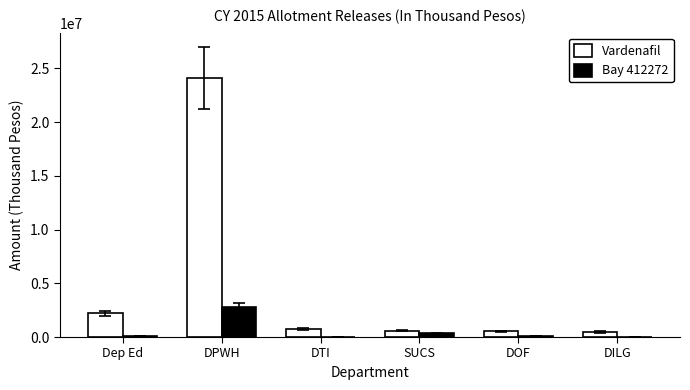

Which category has the highest value in the Vardenafil series?

DPWH